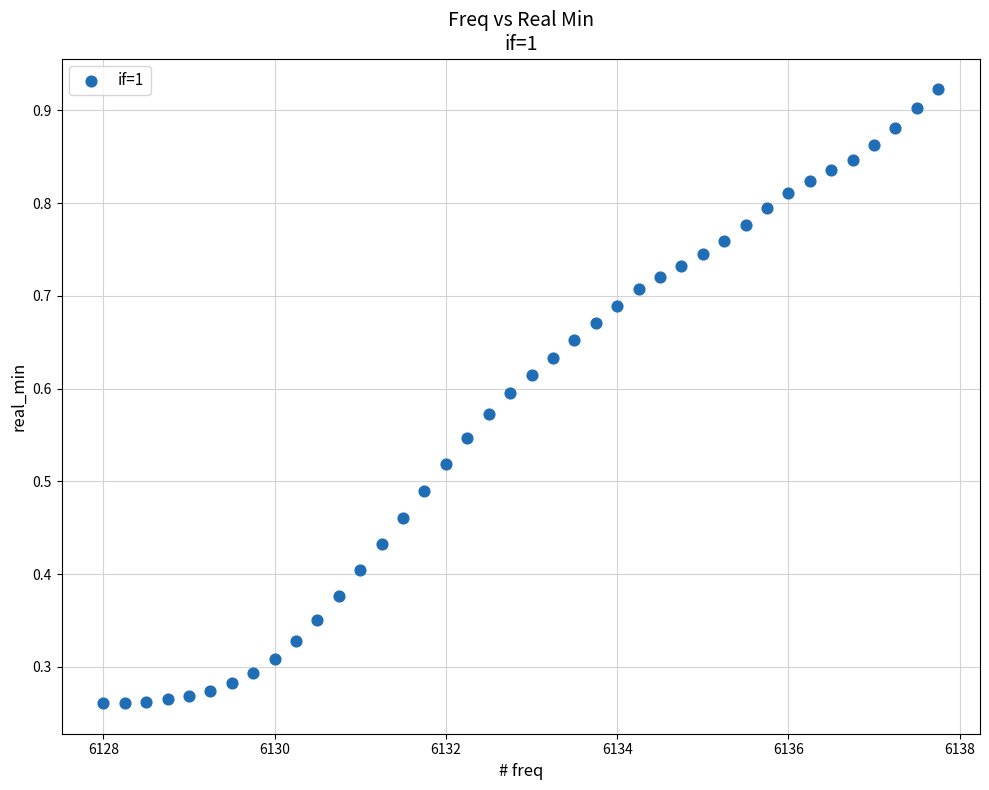

What is the range of X values (max minus min)?

9.8